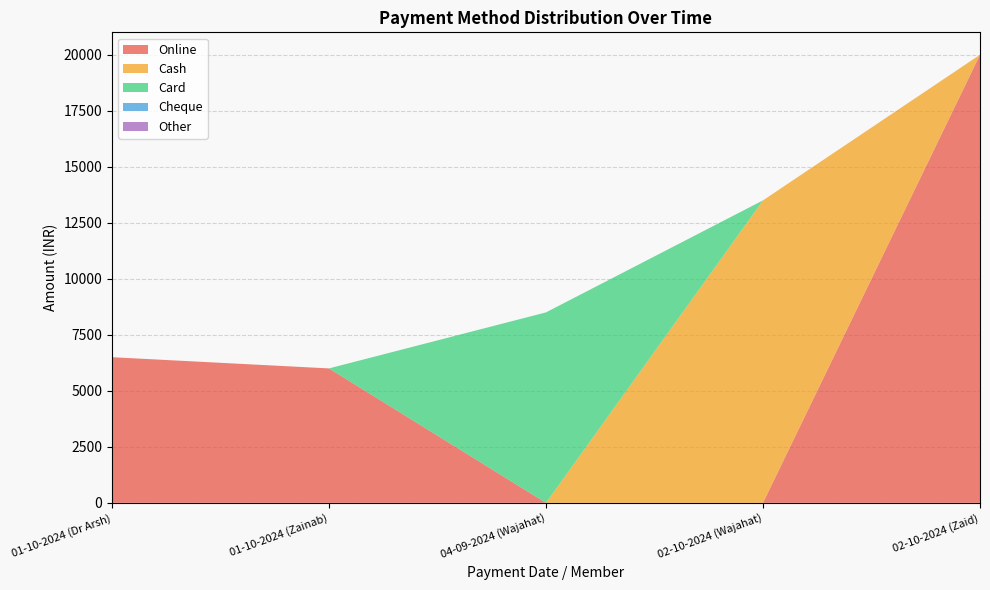

Reading left to right, transcribe all the data shown in this chart.

Online: 6500	6000	0	0	20000
Cash: 0	0	0	13500	0
Card: 0	0	8500	0	0
Cheque: 0	0	0	0	0
Other: 0	0	0	0	0